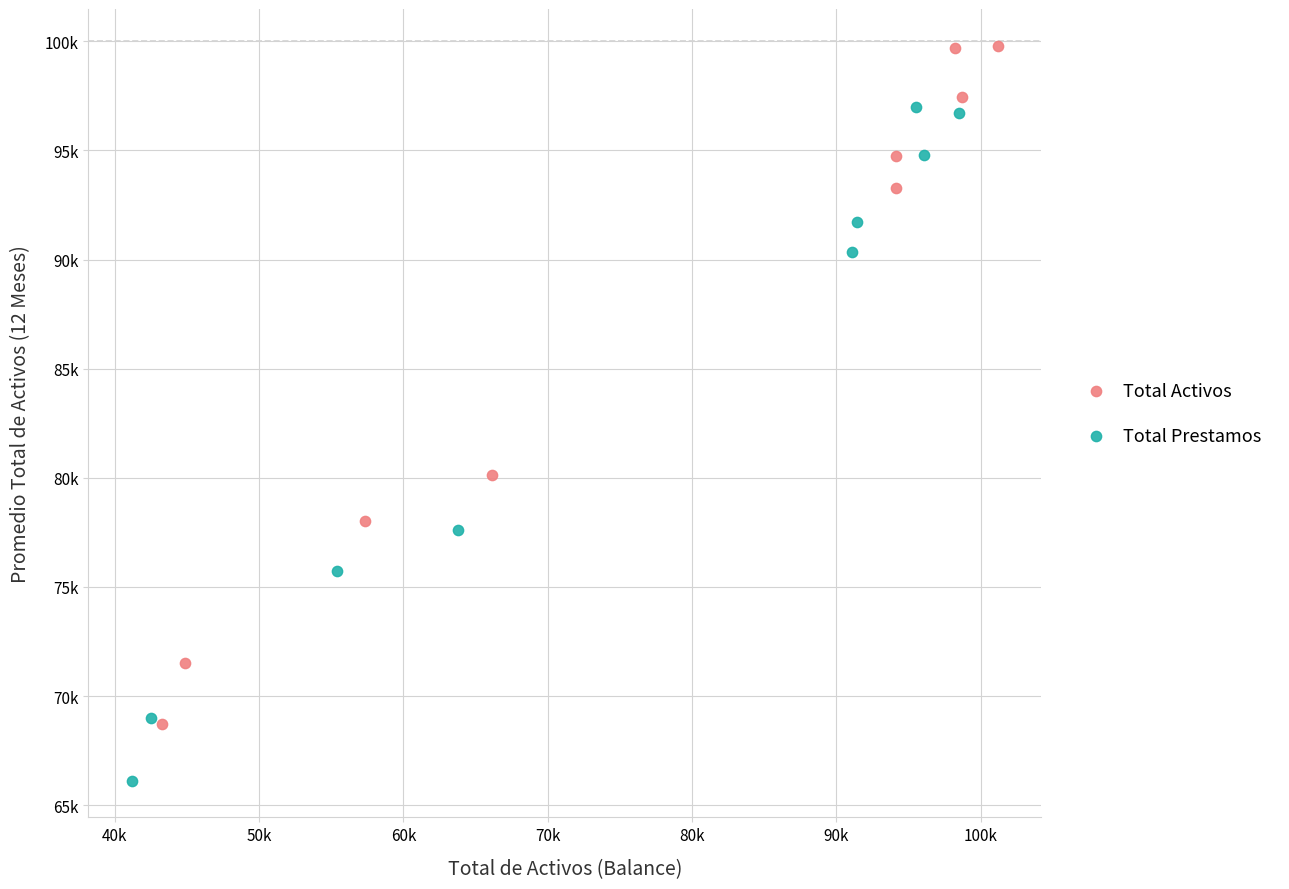

What are all the series names shown in the legend?

Total Activos, Total Prestamos